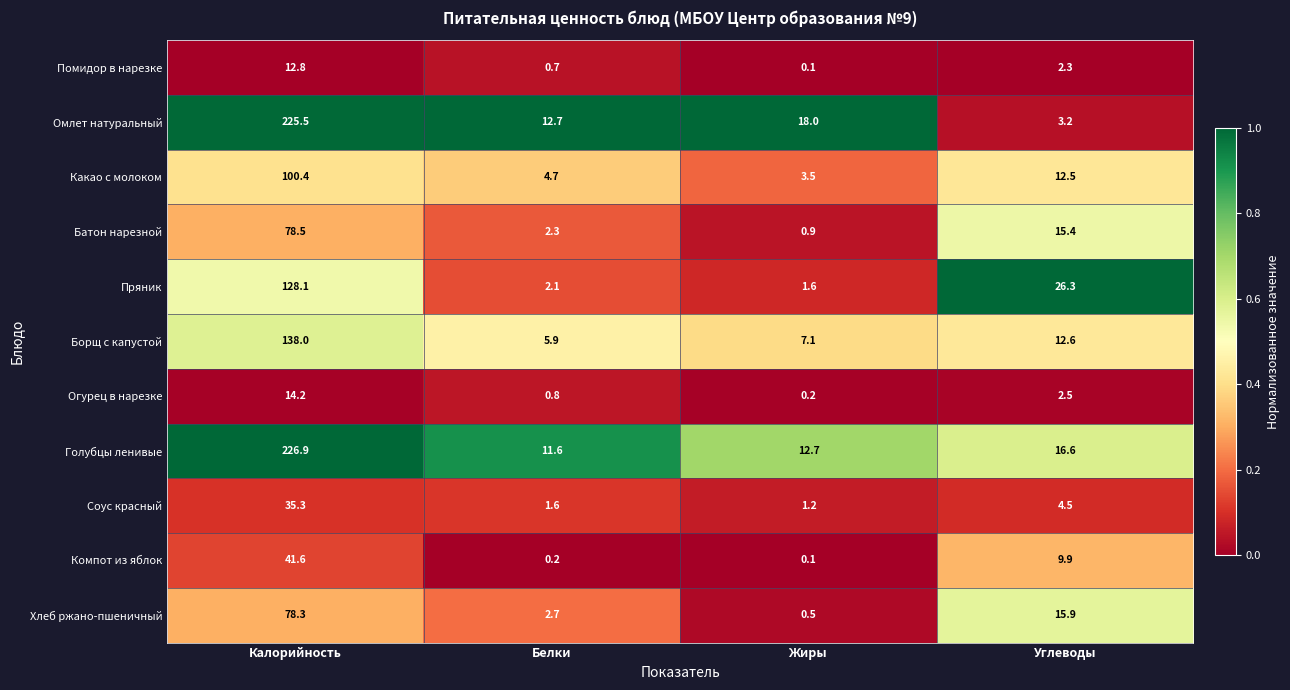

The value of Помидор в нарезке at Углеводы is 2.3. True or false?

True